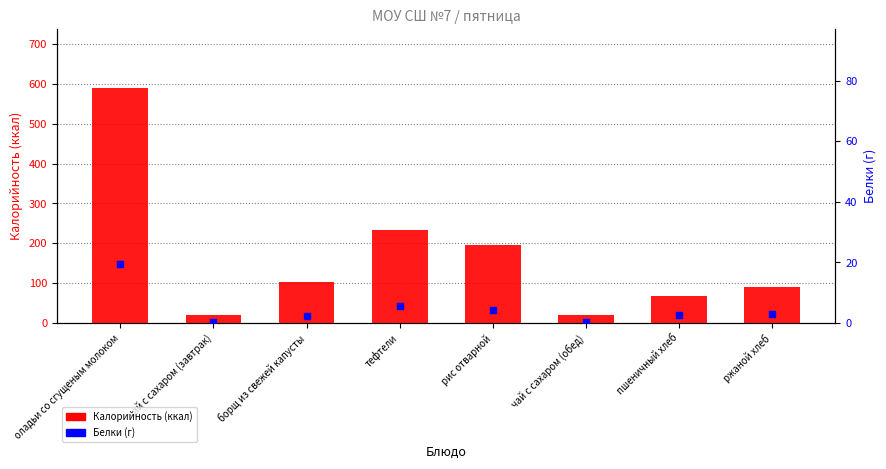

Which series has the largest Y range (max minus min)?

Калорийность (ккал)